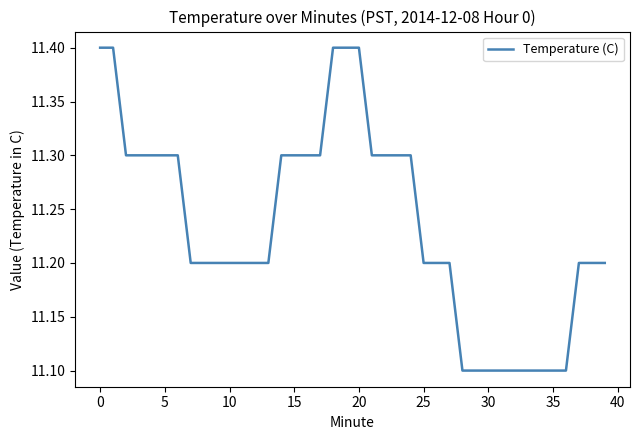

What is the greatest value displayed?

11.4